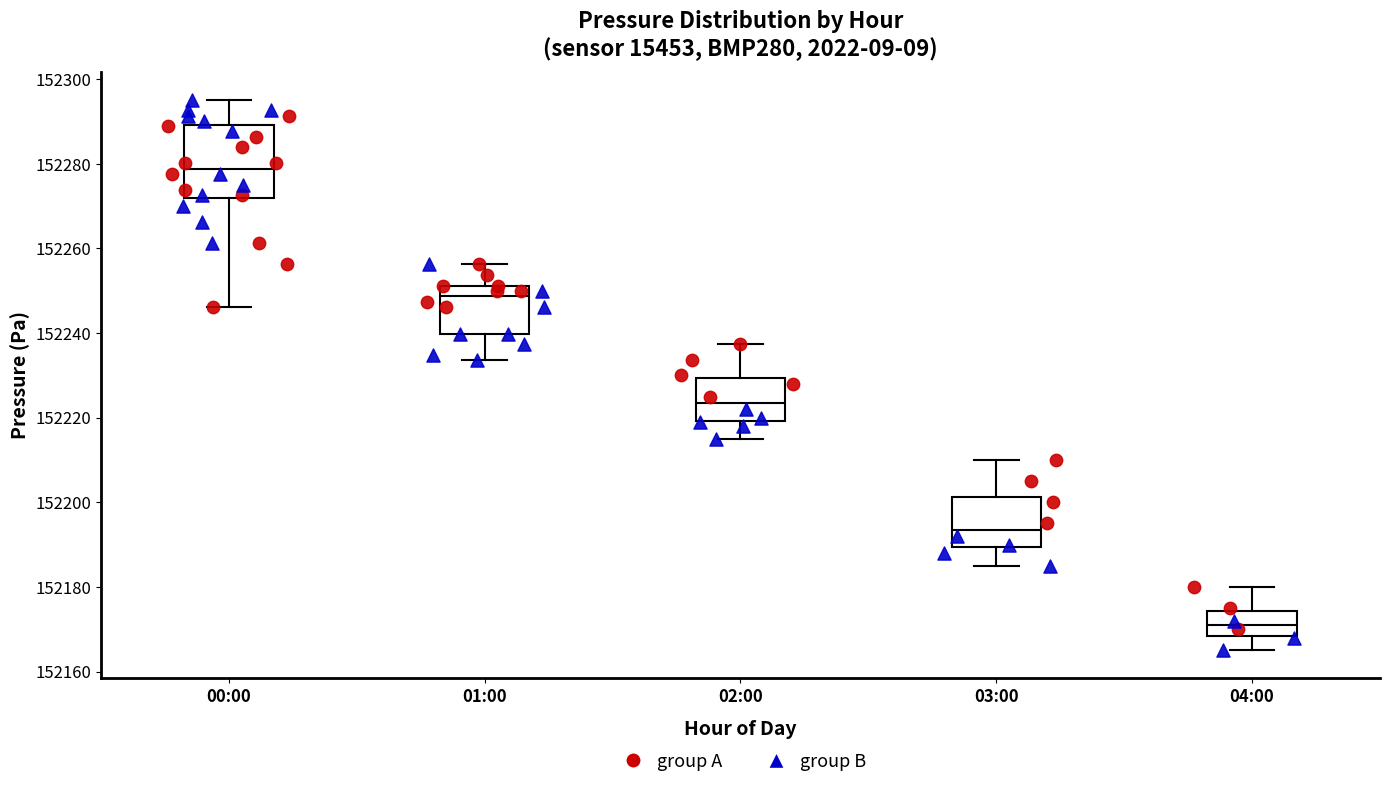

Reading left to right, read every box against the y-axis: the position of its median line, the range the box covers, and the ends of its whiskers. The values are not printed on the chart, so give them approximately, as read against the axis.

00:00: median 152278, box 152272 to 152290, whiskers 152246 to 152296
01:00: median 152248, box 152240 to 152252, whiskers 152234 to 152256
02:00: median 152224, box 152220 to 152230, whiskers 152216 to 152238
03:00: median 152194, box 152190 to 152202, whiskers 152186 to 152210
04:00: median 152172, box 152168 to 152174, whiskers 152166 to 152180